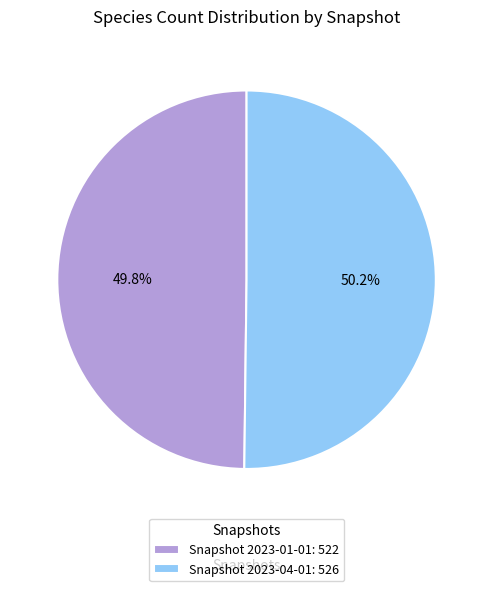

What is the total percentage of Snapshot 2023-04-01: 526 and Snapshot 2023-01-01: 522?

100.0%